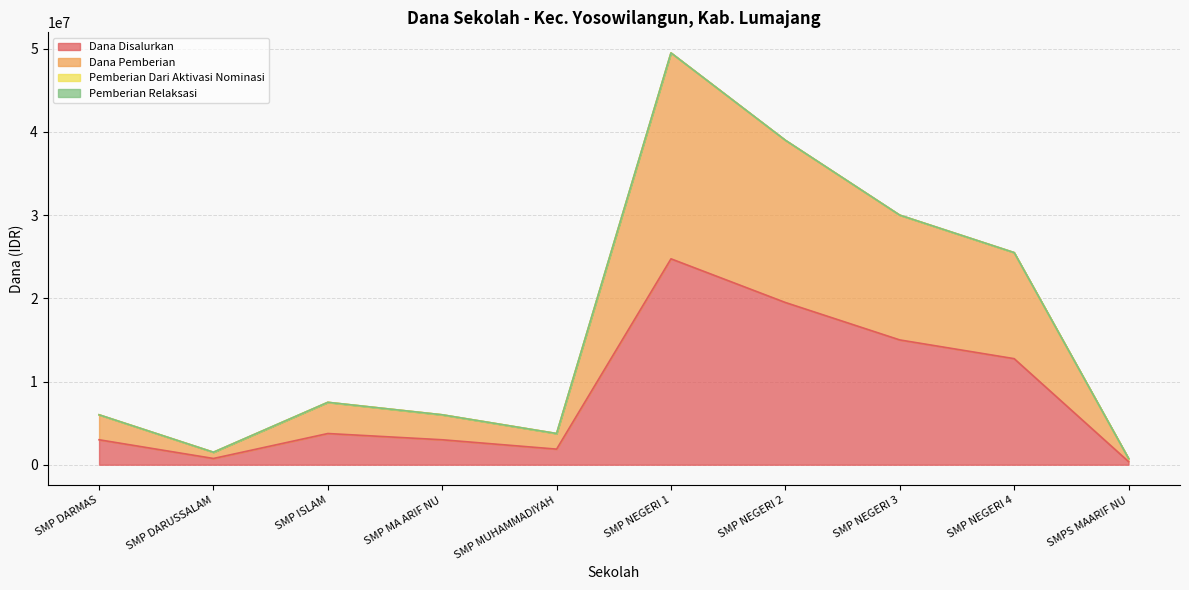

What is the average value of the Dana Pemberian series?

16950000